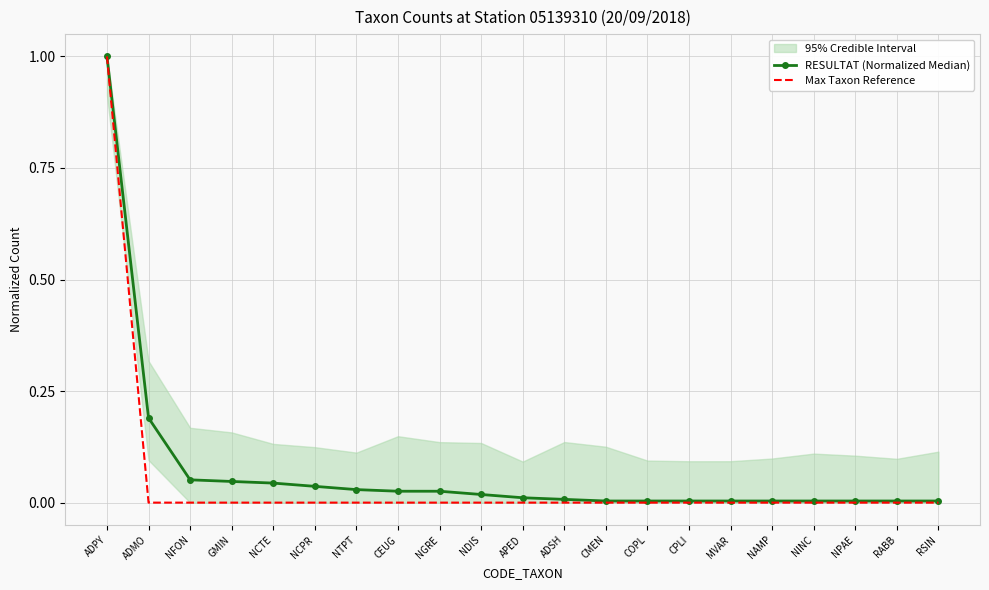

How many Max Taxon Reference values are between 0 and 1?

21